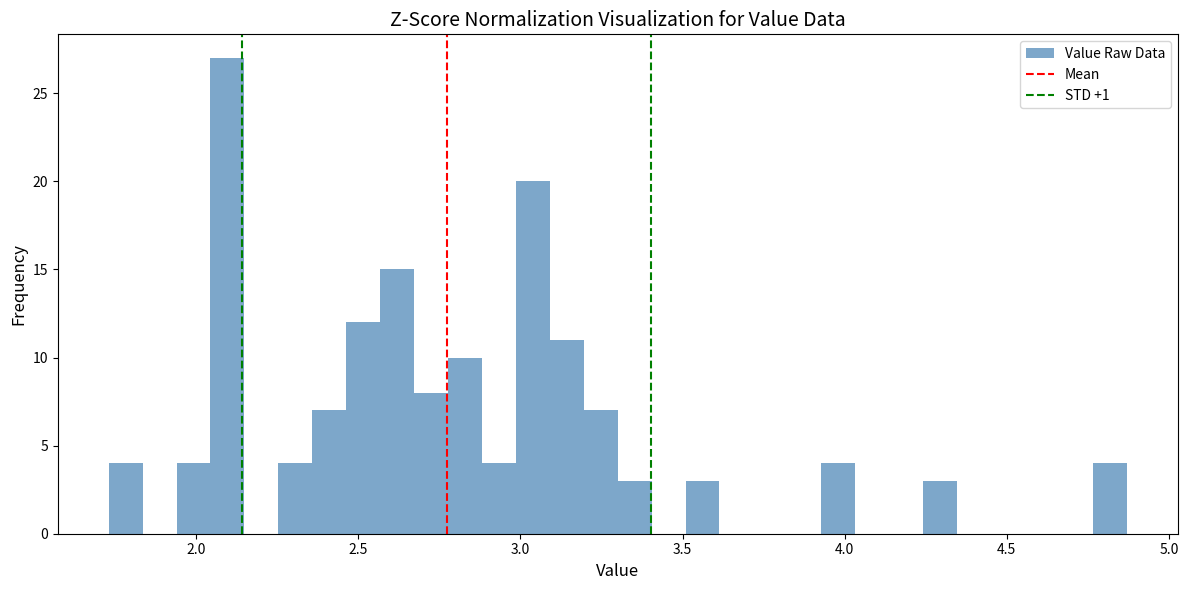

Around what value on the x-axis is the tallest bar? Give the approximate position of its centre, as read against the axis.

2.10